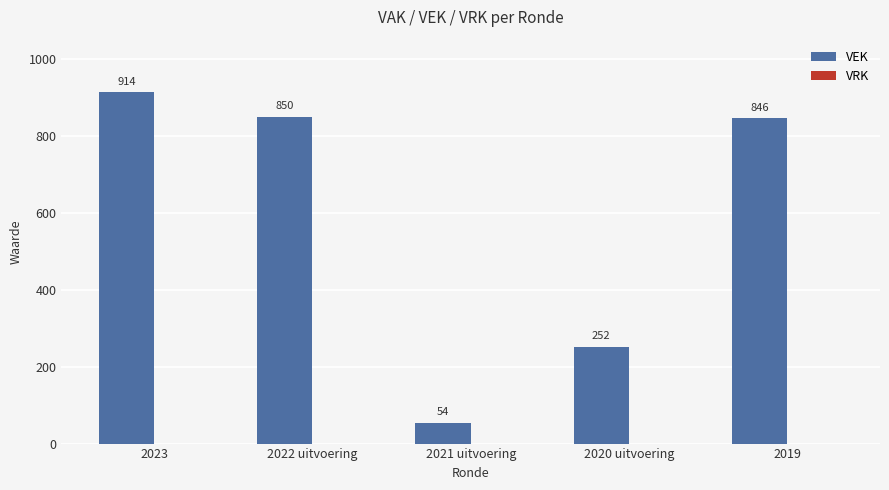

Approximately how many times larger is the value at 2020 uitvoering compared to 2019?

0.3